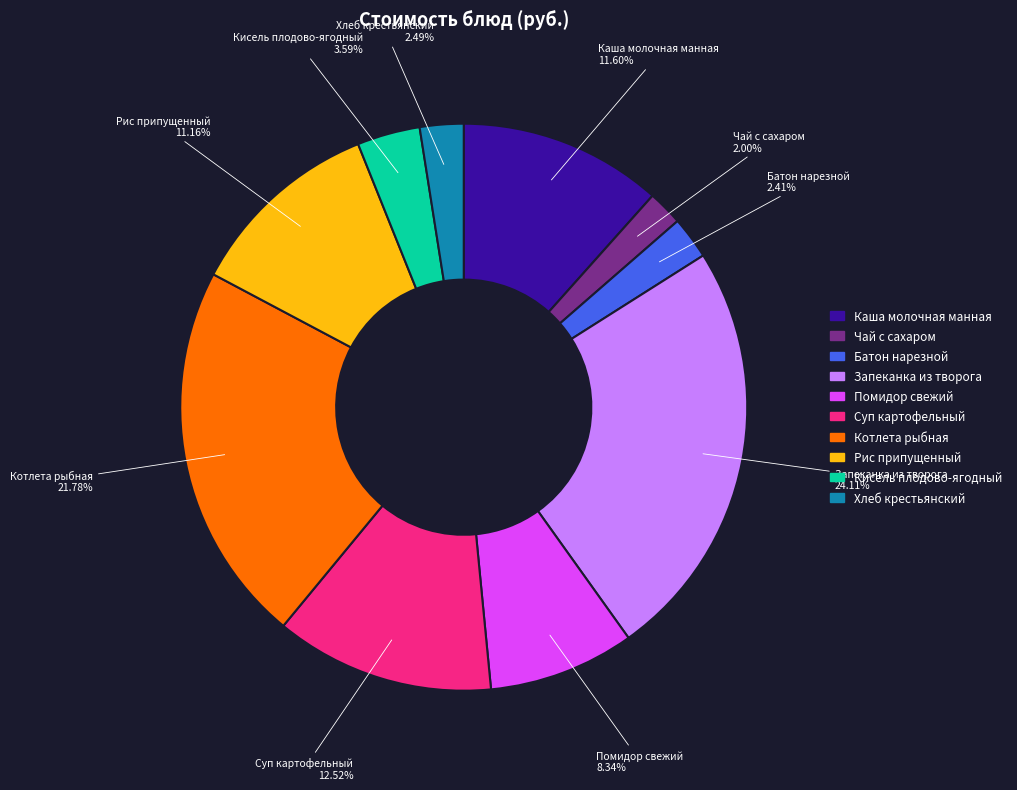

To the nearest percent, what portion does Чай с сахаром represent?

2%